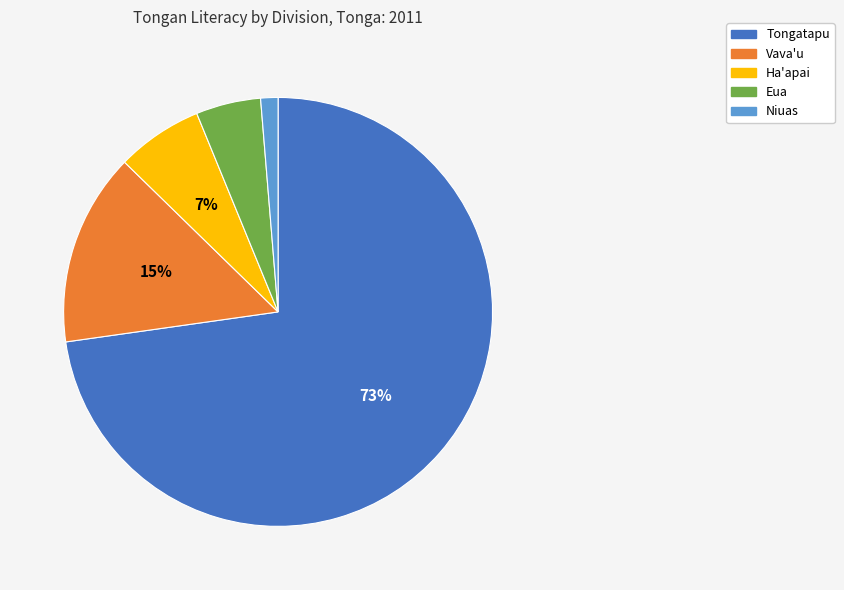

Which has a higher value, Vava'u or Eua?

Vava'u